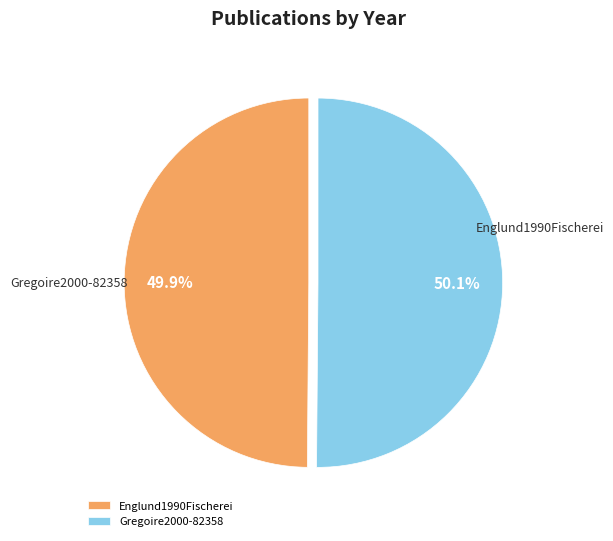

How many segments does this pie chart have?

2